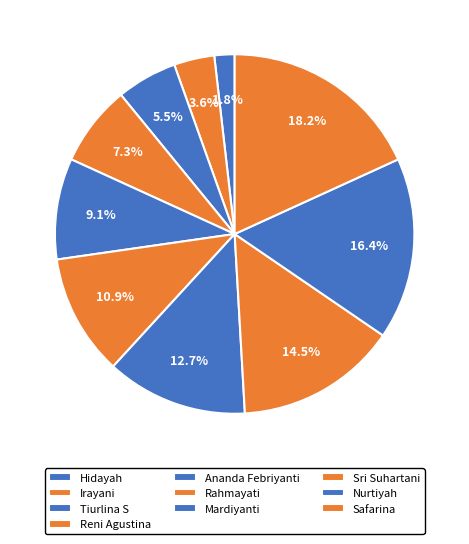

Between Rahmayati and Ananda Febriyanti, which is larger?

Rahmayati